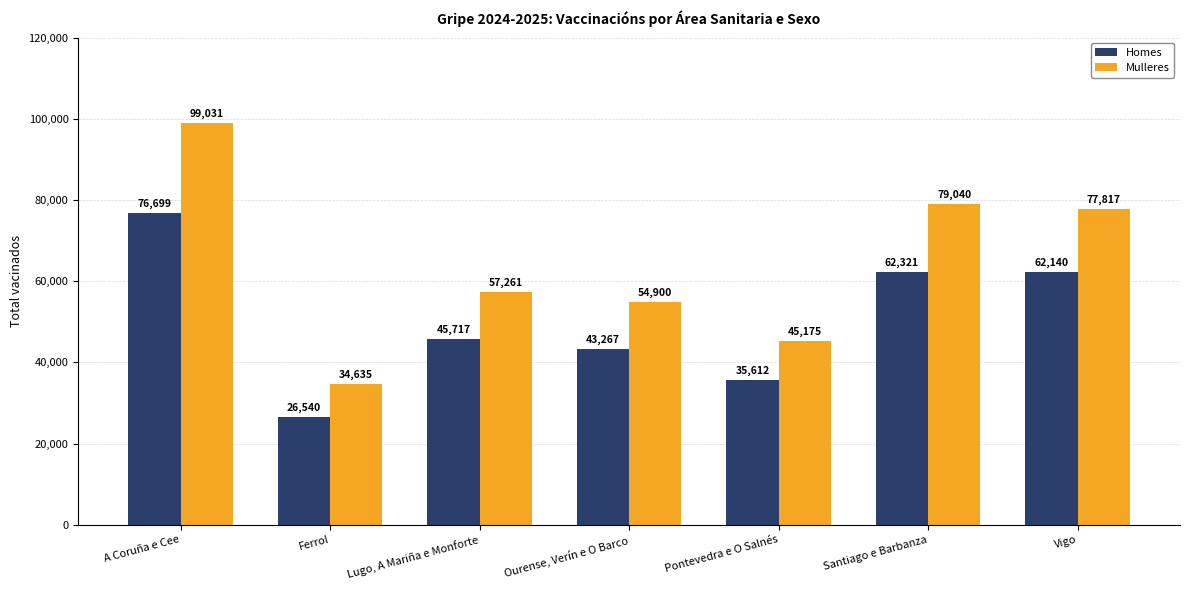

At how many categories does at least one series exceed 30167?

7